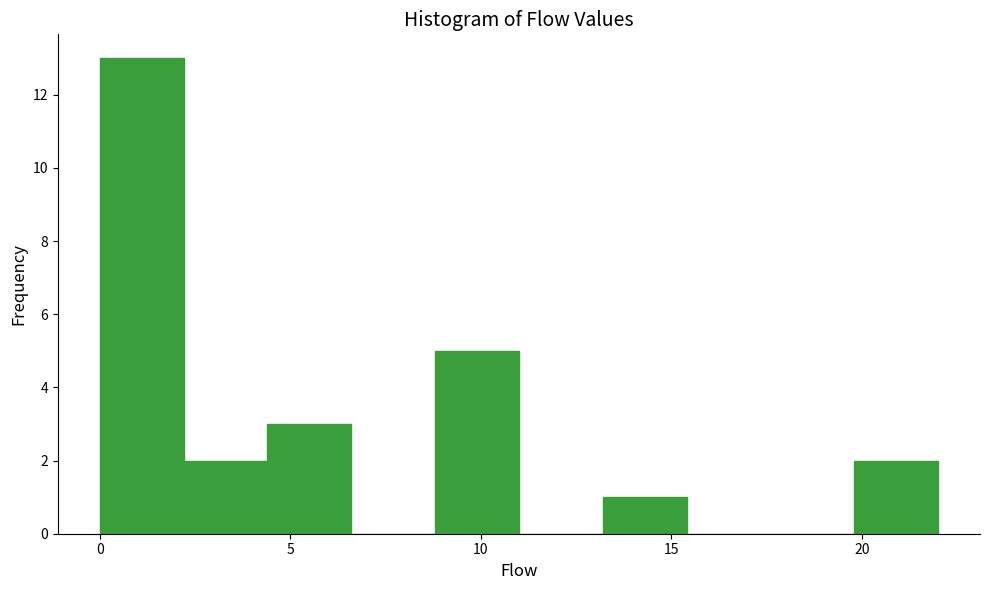

Reading left to right, list every bar in this chart as the range it spans on the x-axis followed by its height. Neither the bar edges nor the heights are printed on the chart, so give them approximately, as read against the axes.

0.0 to 2.2: 13
2.2 to 4.4: 2
4.4 to 6.6: 3
6.6 to 8.8: 0
8.8 to 11.0: 5
11.0 to 13.2: 0
13.2 to 15.4: 1
15.4 to 17.6: 0
17.6 to 19.8: 0
19.8 to 22.0: 2